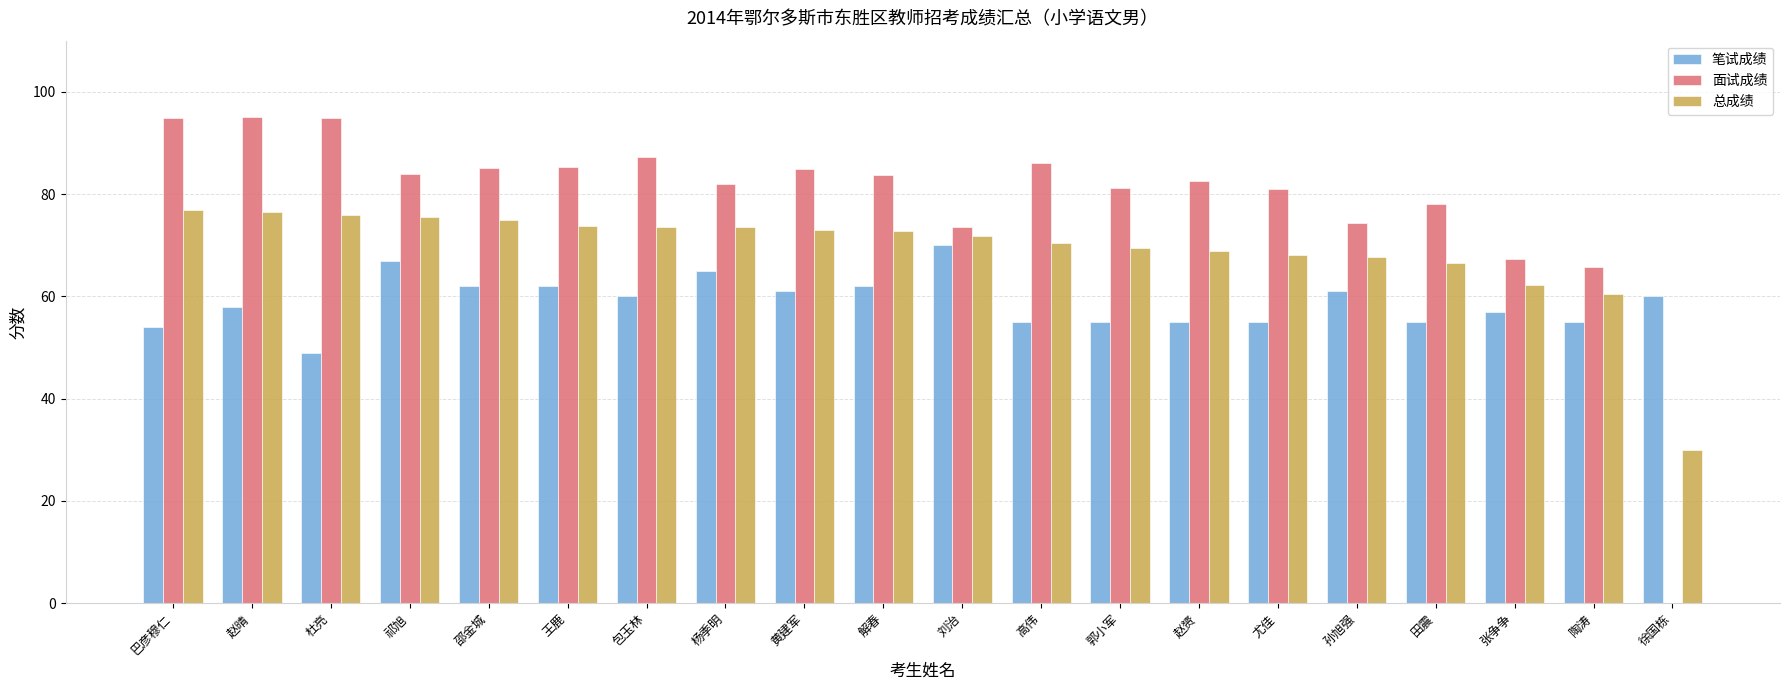

Between 包玉林 and 田震, which series saw the biggest shift?

面试成绩